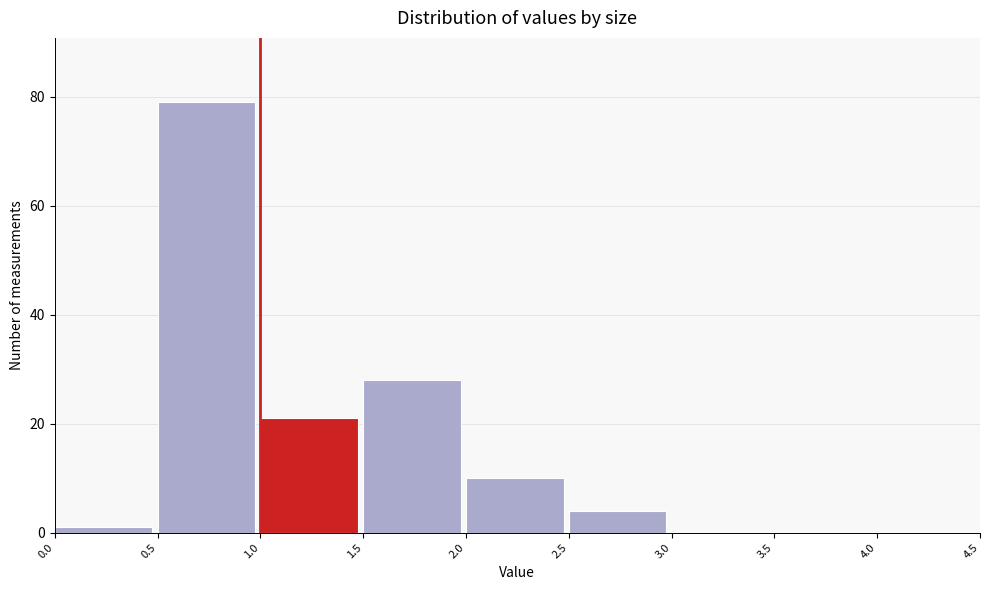

Reading left to right, transcribe this chart: for each bar, give the range it covers on the x-axis and its height. The values are not printed on the chart, so give them approximately, as read against the axis.

0.0 to 0.5: under 2
0.5 to 1.0: 80
1.0 to 1.5: 22
1.5 to 2.0: 28
2.0 to 2.5: 10
2.5 to 3.0: 4
3.0 to 3.5: 0
3.5 to 4.0: 0
4.0 to 4.5: 0